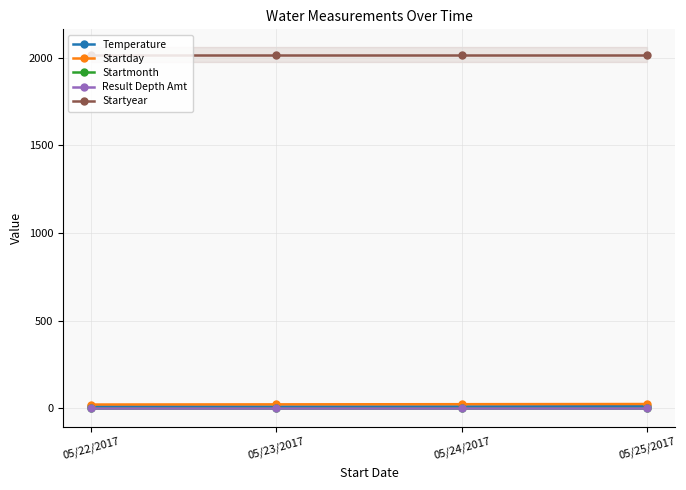

At how many categories does at least one series exceed 501?

4